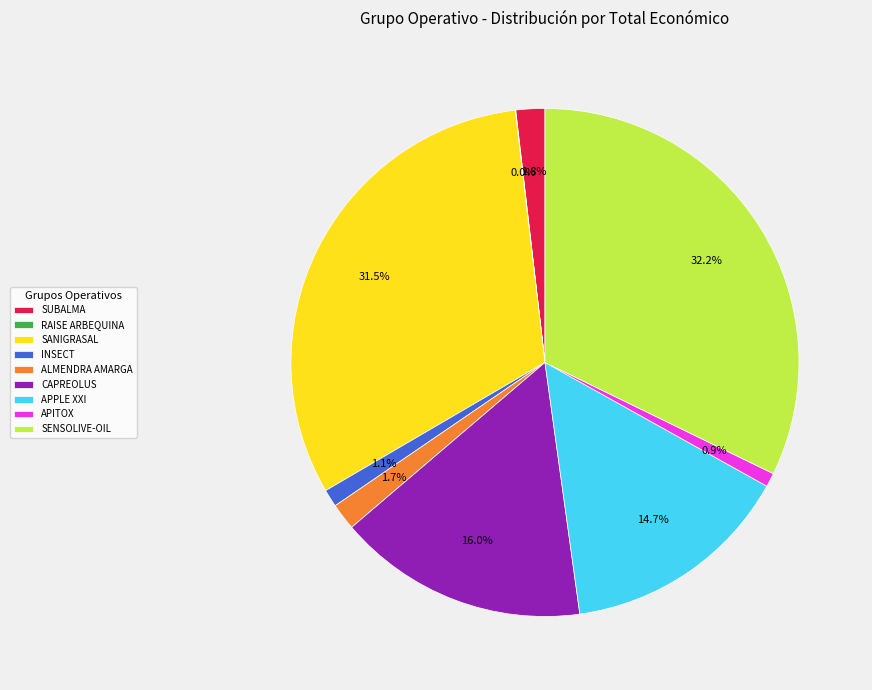

Combined, do CAPREOLUS and SENSOLIVE-OIL account for over 50%?

No